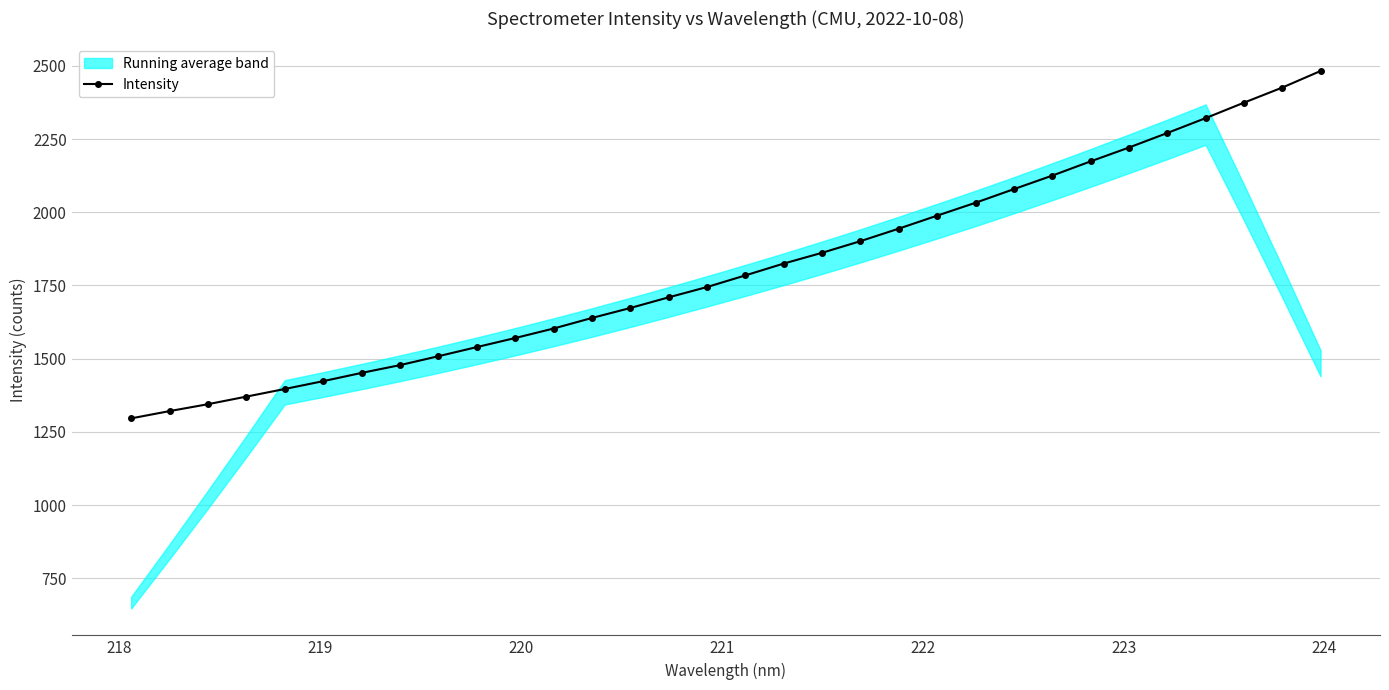

What is the value of the Intensity point at the 11th from the left?

1570.5